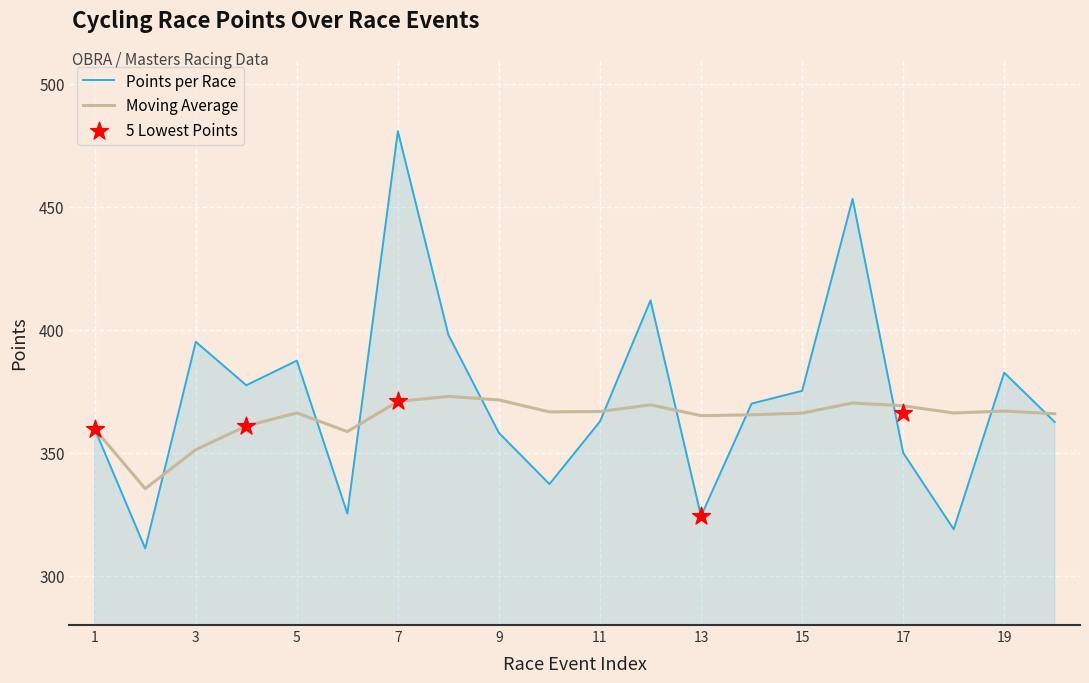

What is the total value across all series at 4?

738.3